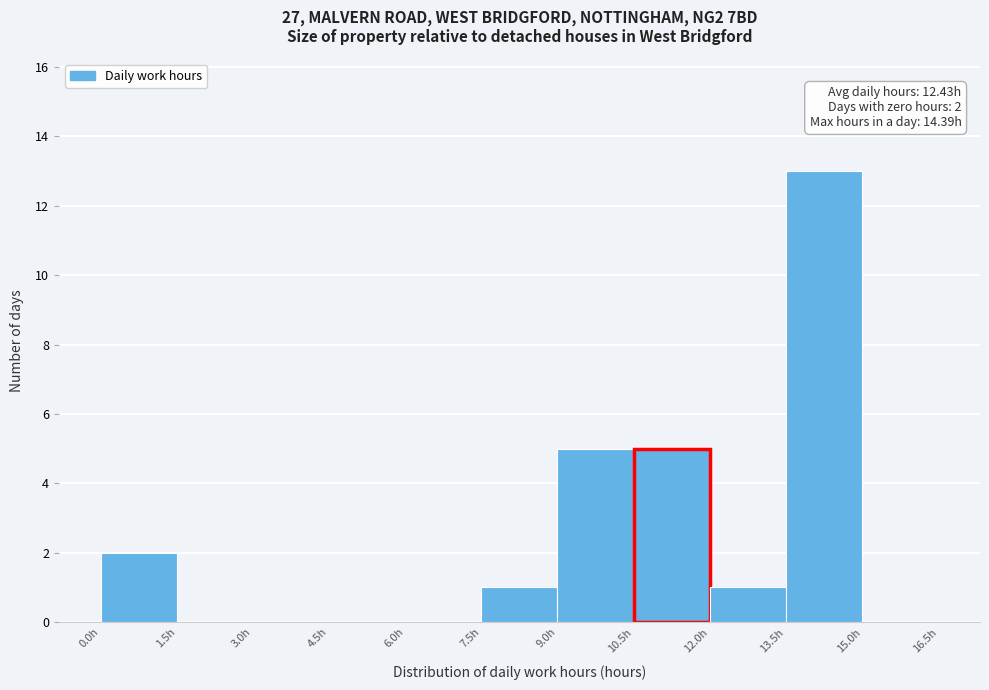

Which range on the x-axis has the tallest bar?

13.5 to 15.0